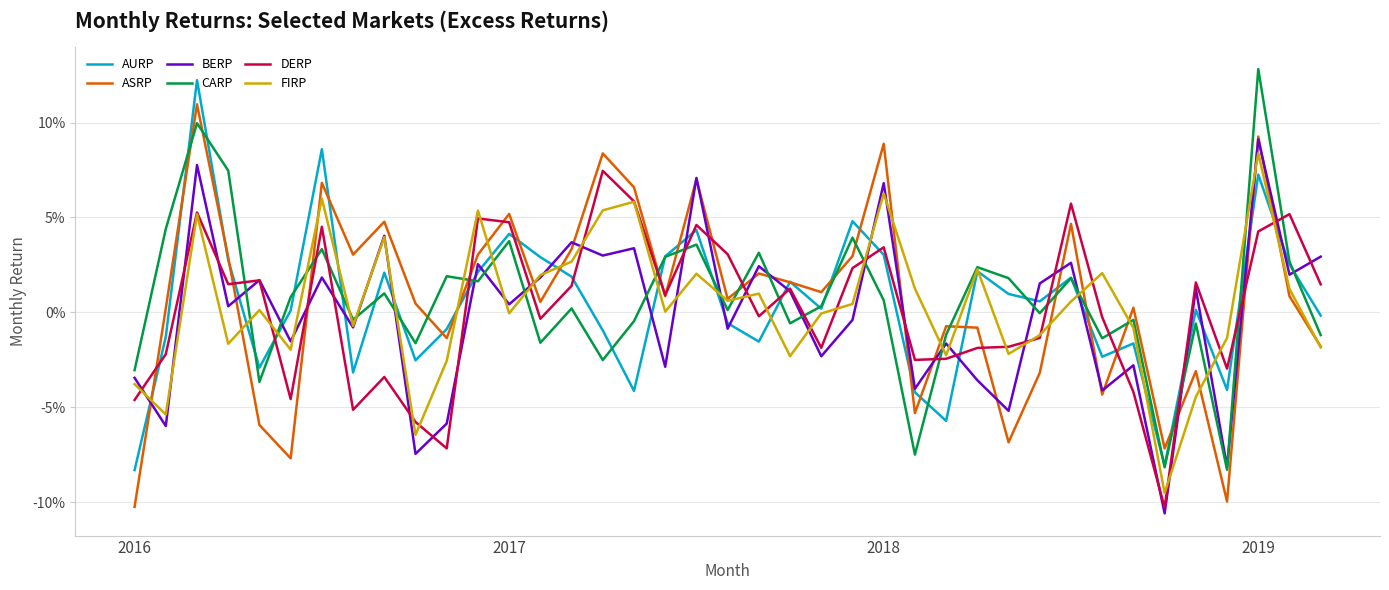

Is this an area chart (filled region under the line)?

No